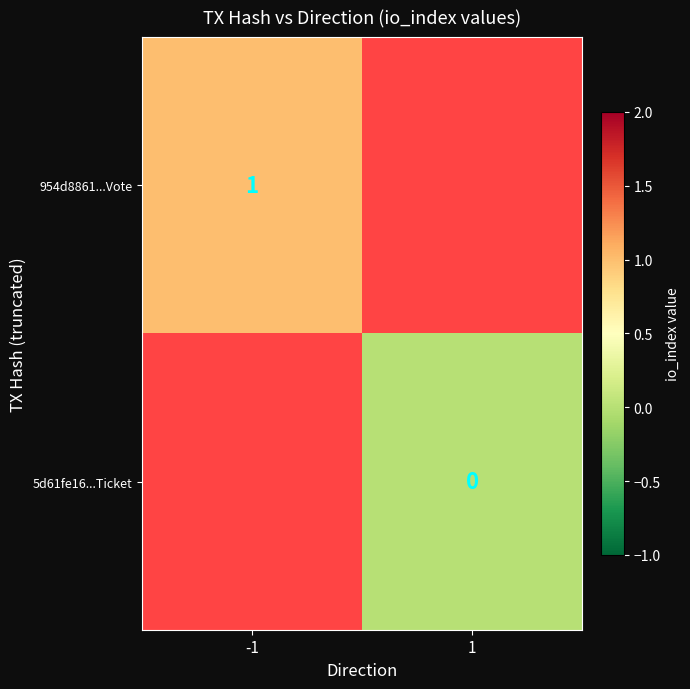

The value of 954d8861...Vote at -1 is 1. True or false?

True